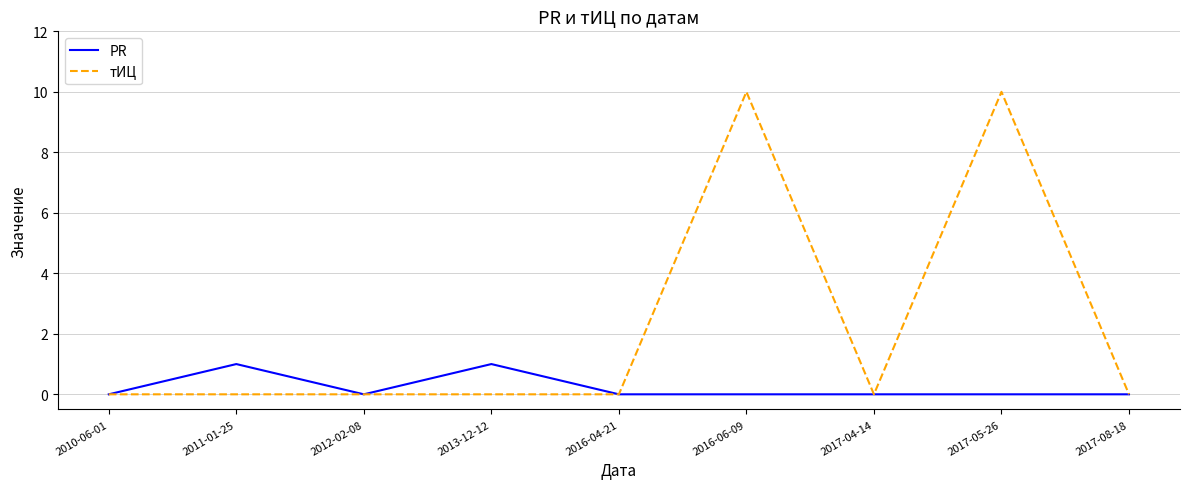

What is the greatest value displayed?

10